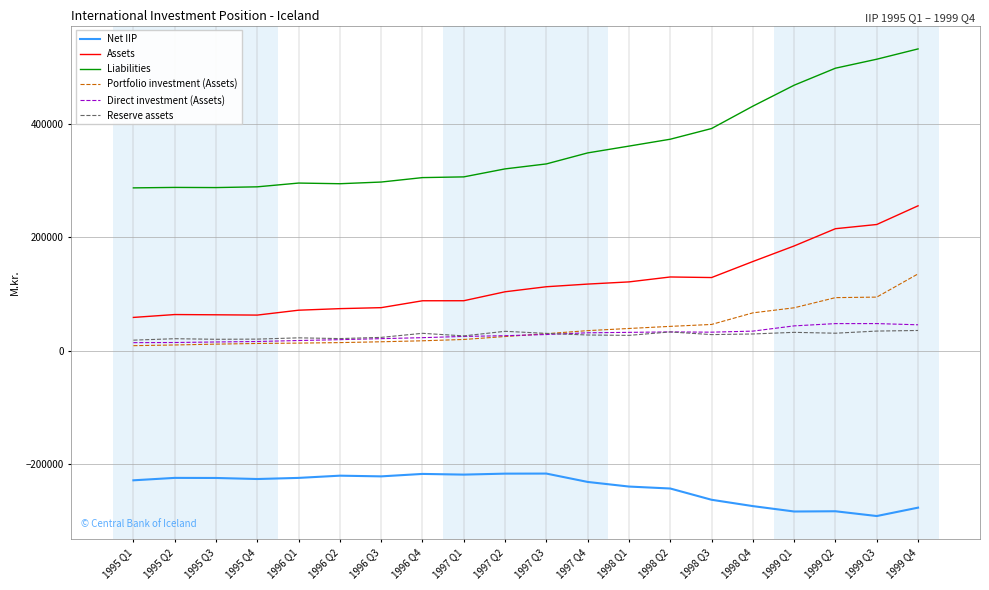

How many lines are shown in the chart?

6